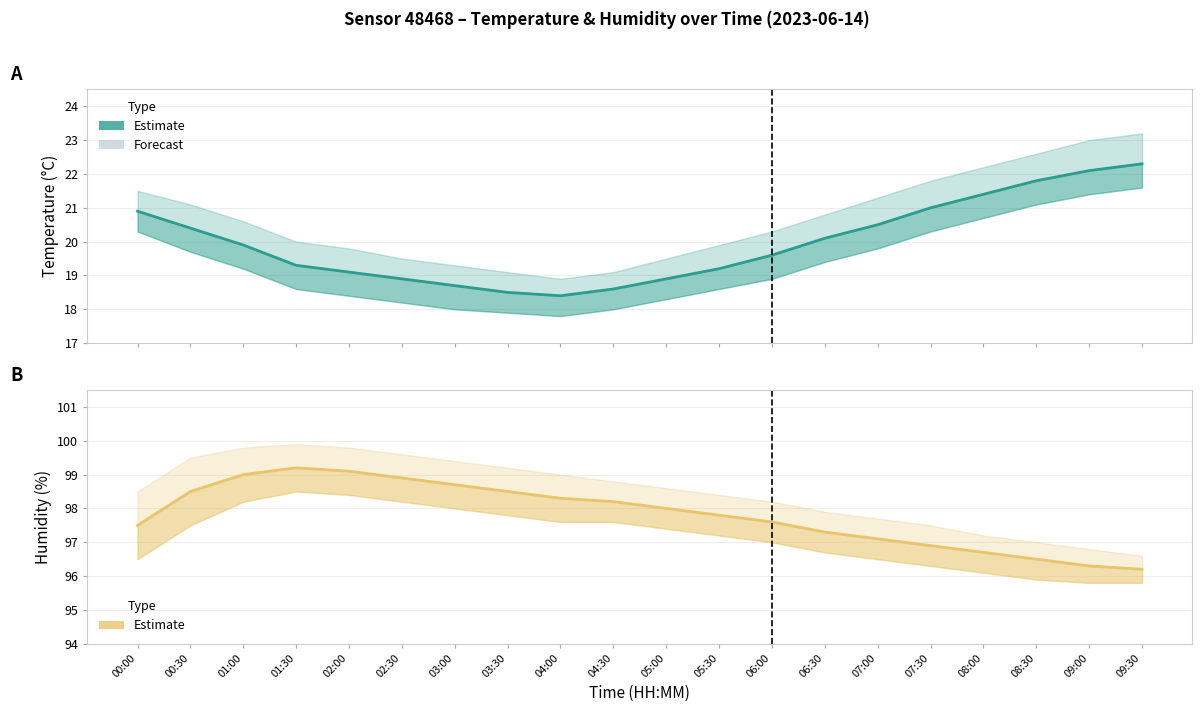

What is the label of the 8th point from the left?

03:30